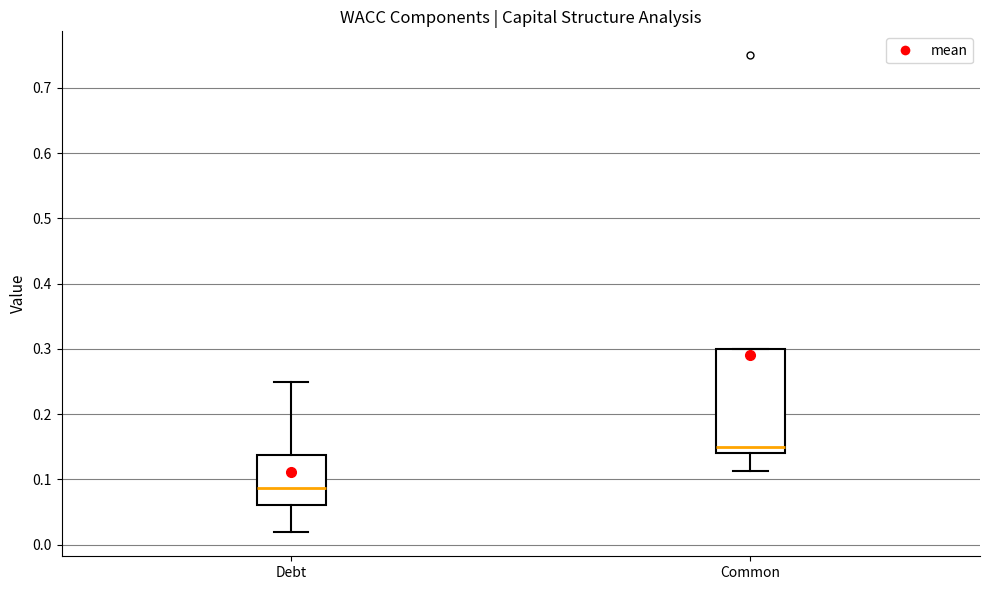

Reading left to right, transcribe this box plot: for each box, give where its median line is, the range the box spans, and where its two whiskers end, as read against the y-axis. The values are not printed on the chart, so give them approximately, as read against the axis.

Debt: median 0.09, box 0.06 to 0.14, whiskers 0.02 to 0.25
Common: median 0.15, box 0.14 to 0.30, whiskers 0.11 to 0.30